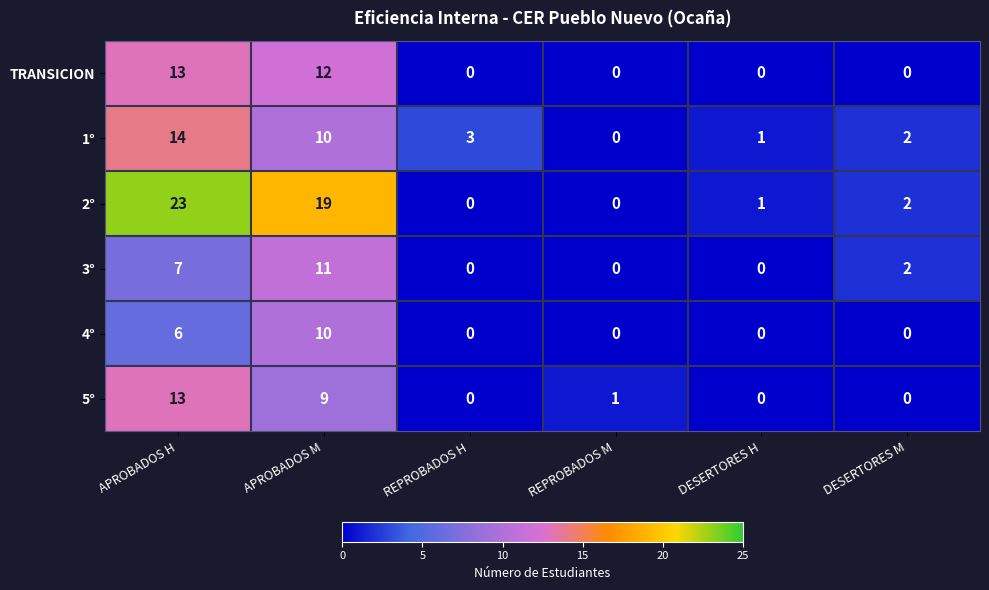

What is the difference between the maximum and minimum values in the 3° series?

11